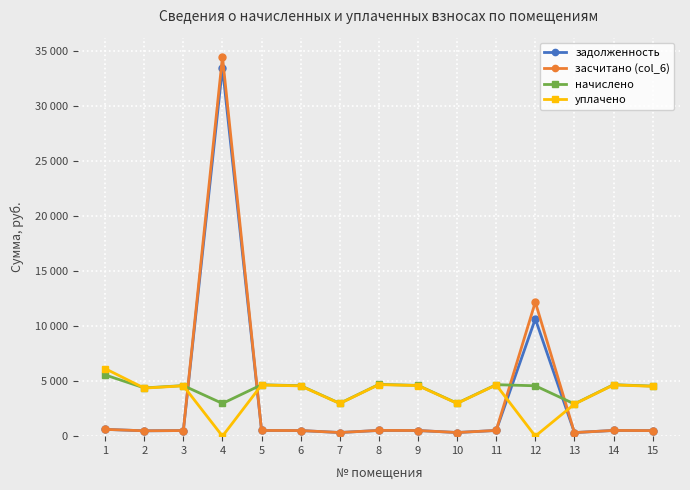

What is the sum of all задолженность values?

50395.8